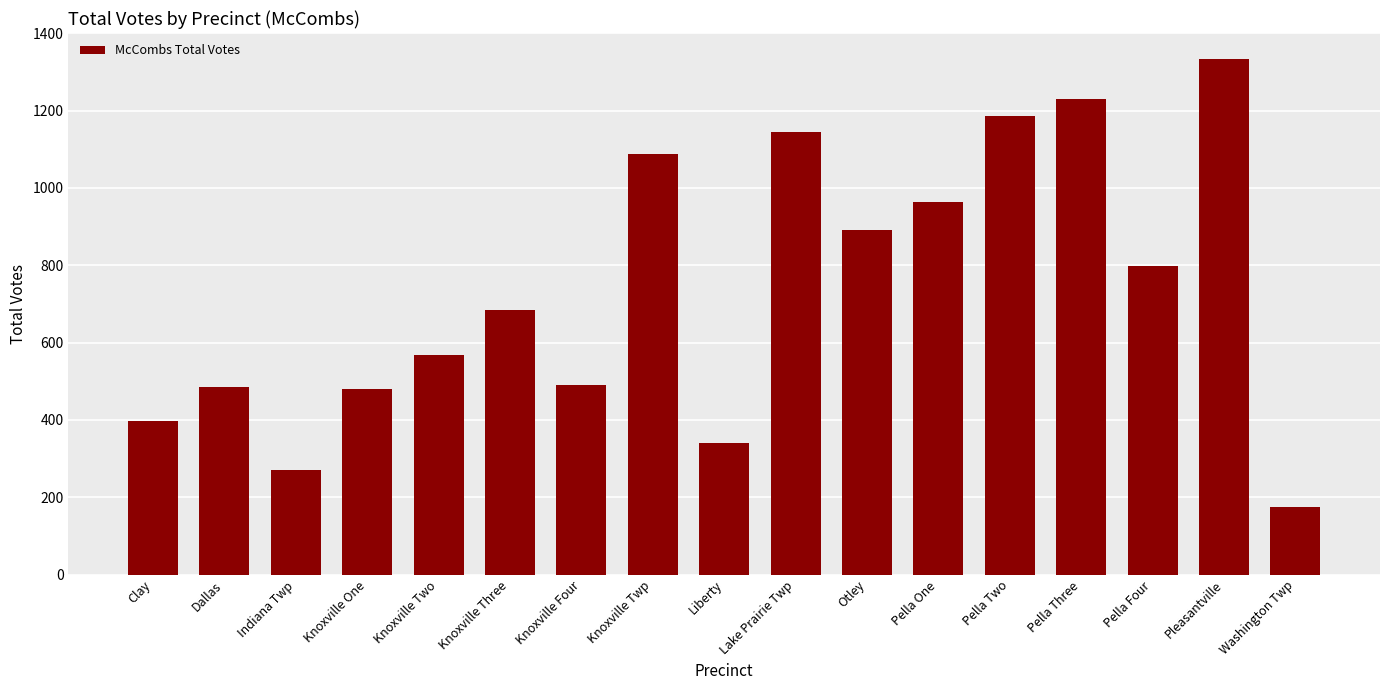

What is the value of the 11th bar from the left?

891